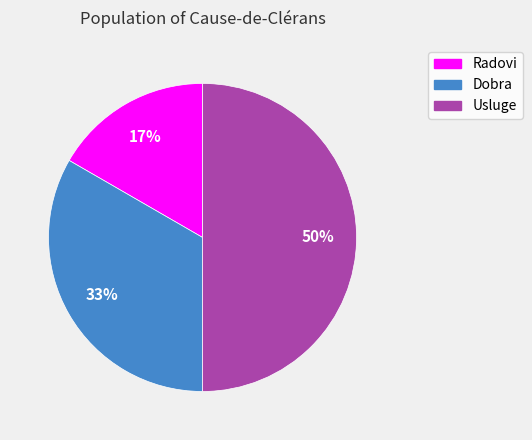

To the nearest percent, what portion does Usluge represent?

50%